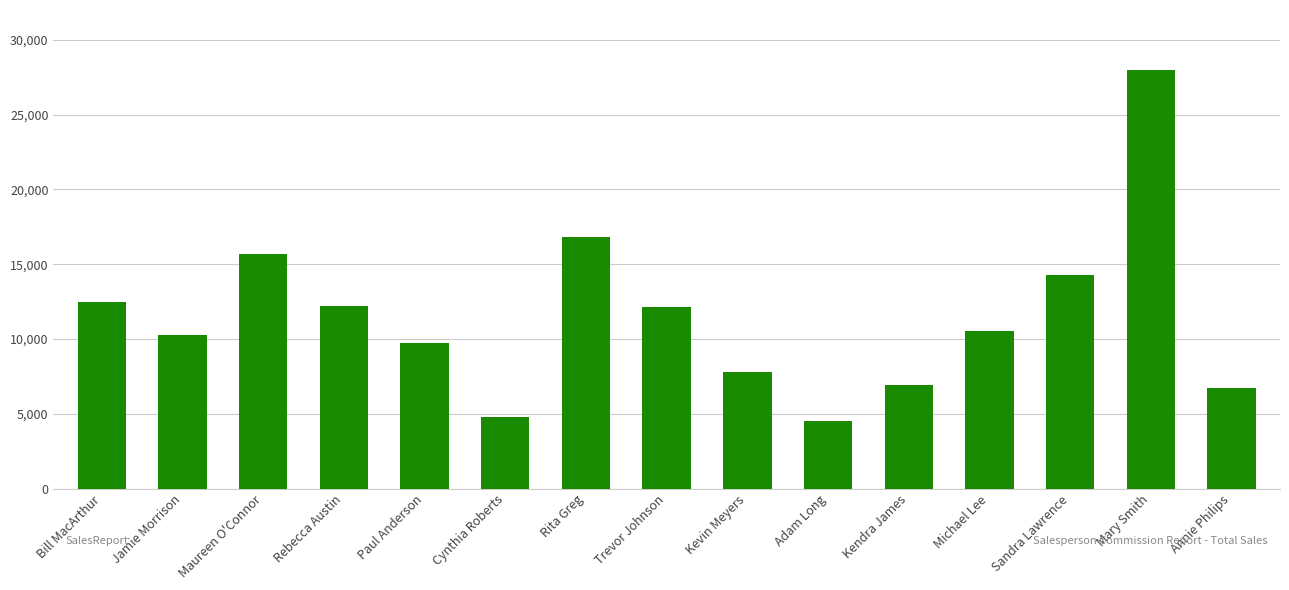

Approximately how many times larger is the value at Rita Greg compared to Sandra Lawrence?

1.2